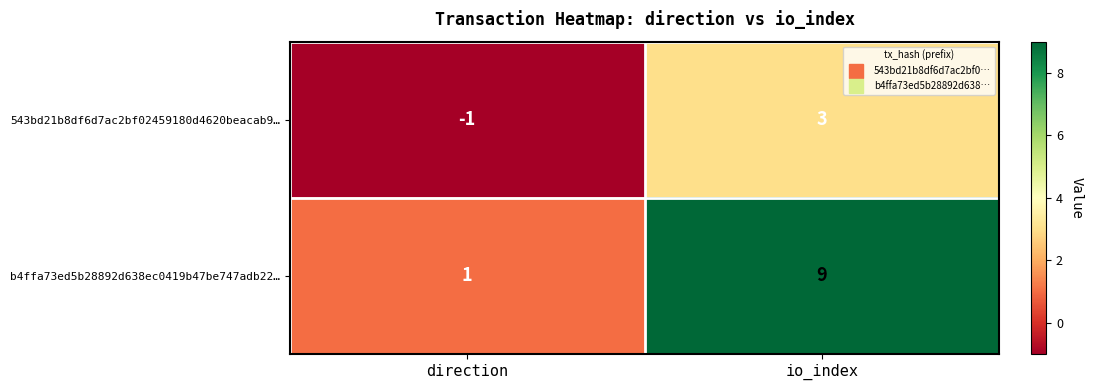

Is it true that b4ffa73ed5b28892d638ec0419b47be747adb22… equals 9 at io_index?

True